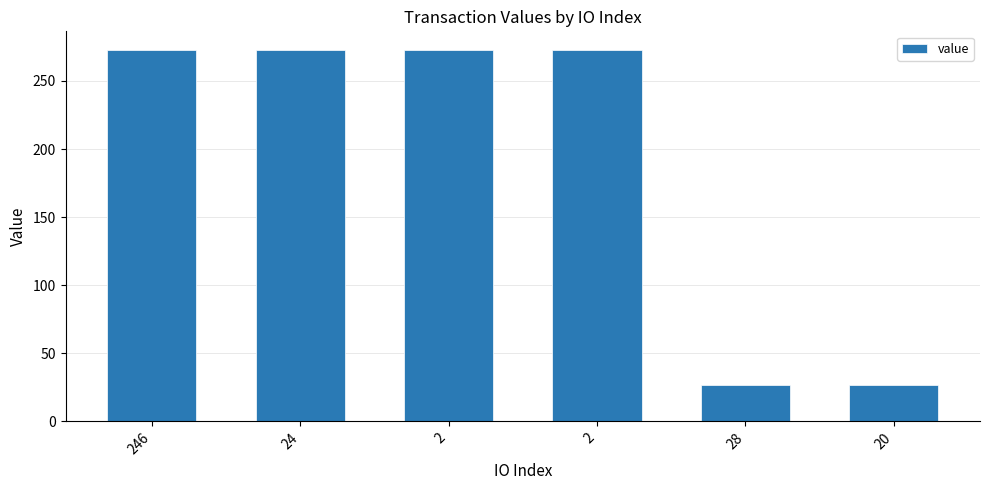

The chart shows a value of 123.2 at 24. True or false?

False